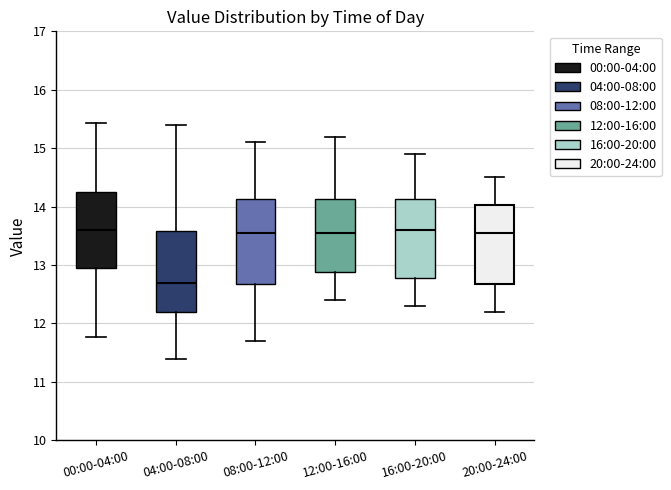

Where does the upper whisker of the box for 00:00-04:00 end on the y-axis? The values are not printed on the chart, so give them approximately, as read against the axis.

15.4